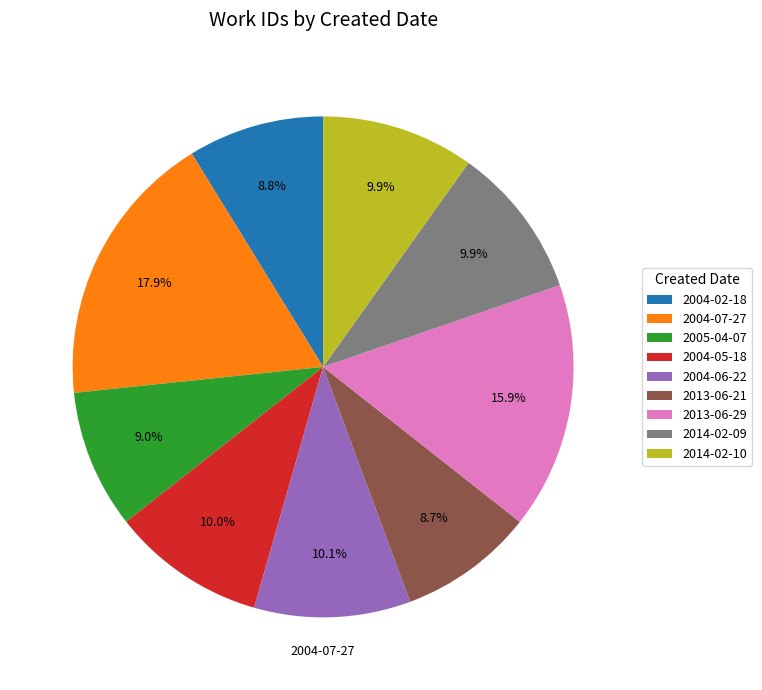

Does 2004-07-27 represent more than half of the total?

No